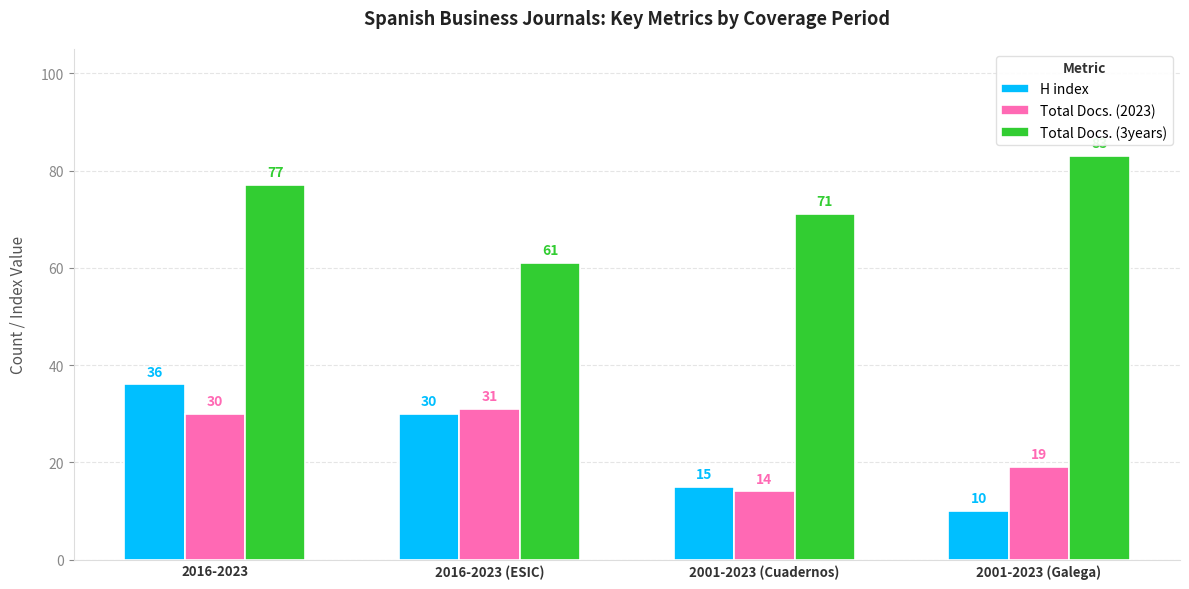

Is the value of Total Docs. (3years) at 2016-2023 (ESIC) greater than the value of Total Docs. (2023) at 2001-2023 (Cuadernos)?

Yes